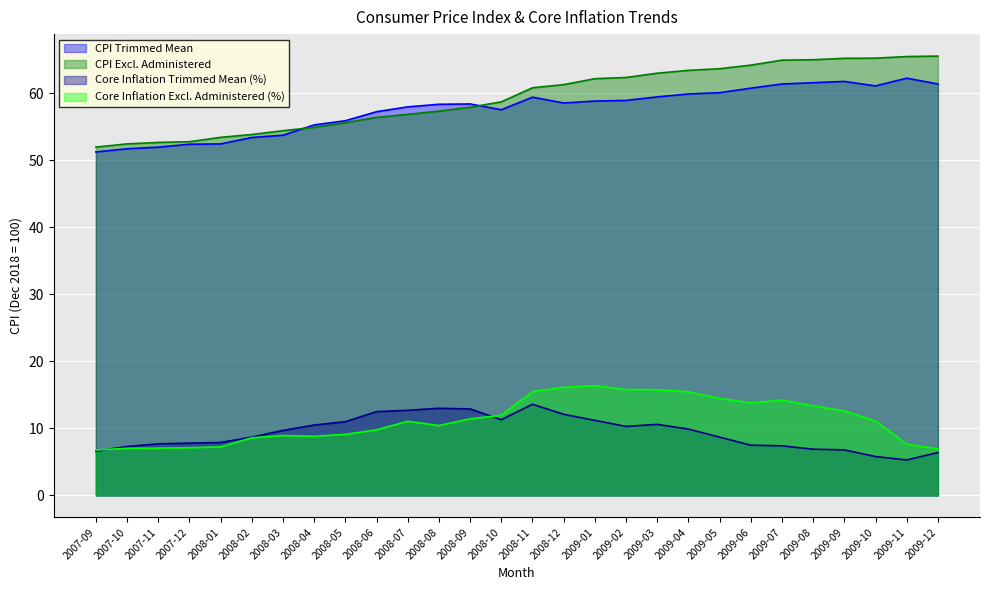

What is the sum of all CPI Excl. Administered values?

1661.1